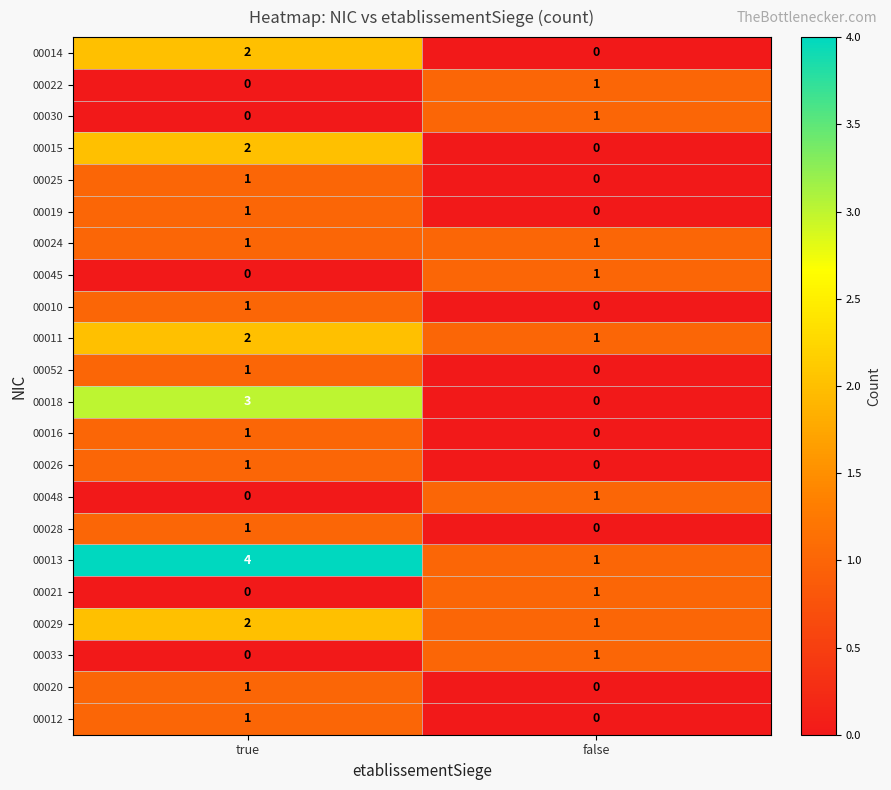

What is the spread (max minus min) of values at true?

4